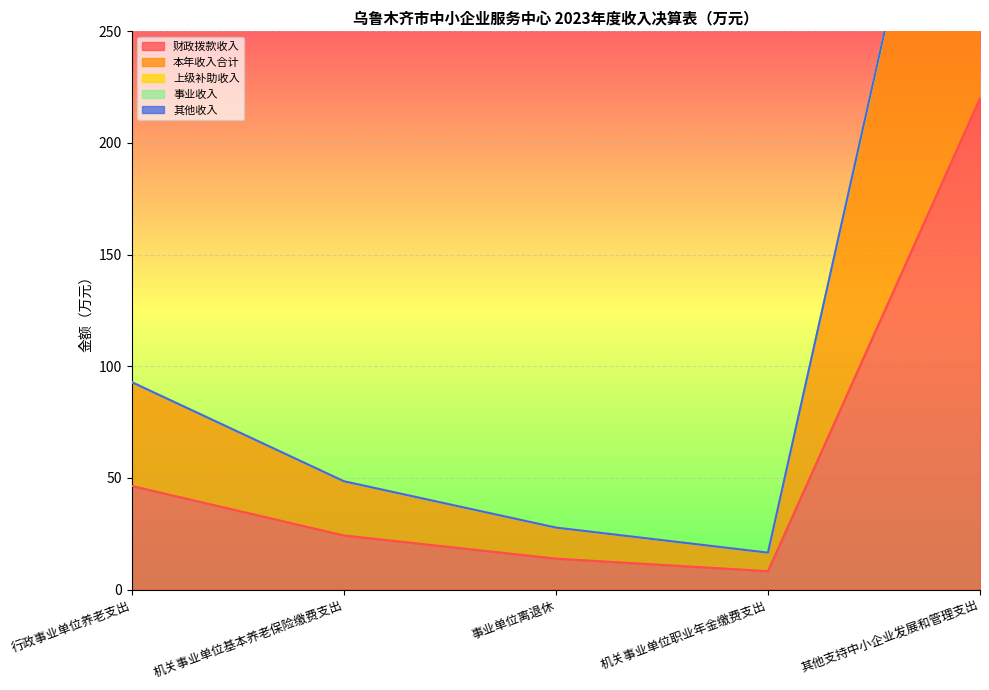

What is the label of the 2nd point from the left?

机关事业单位基本养老保险缴费支出